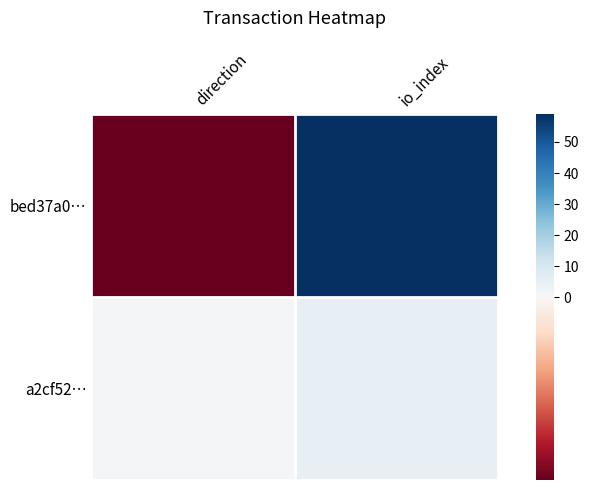

Between direction and io_index, which is larger?

io_index